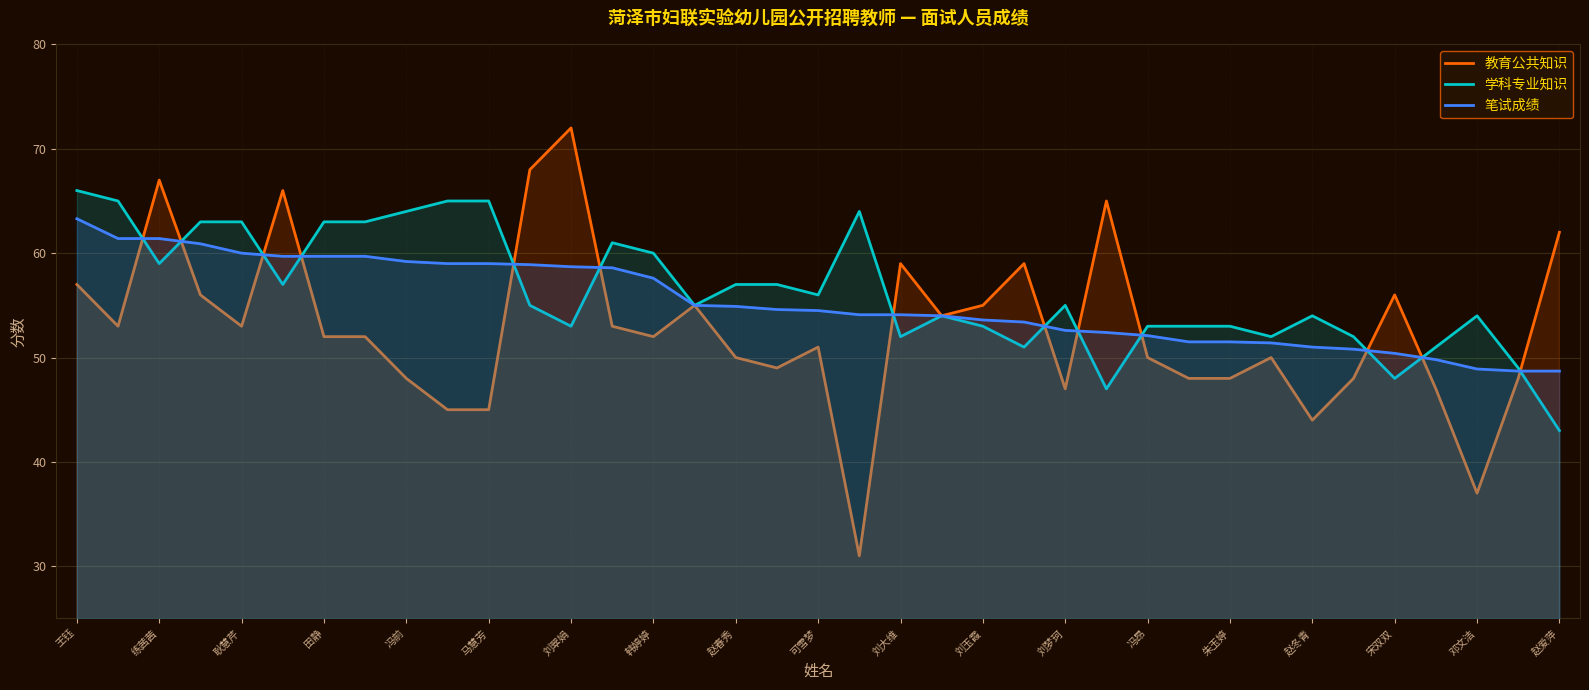

Does the chart display data point markers on the line(s)?

No